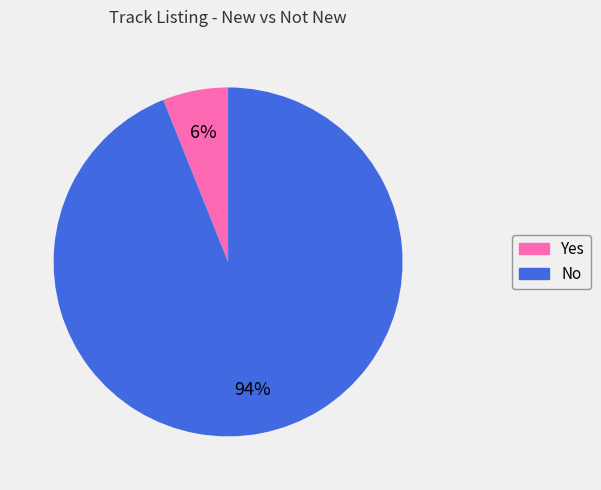

Is the sum of Yes and No greater than half?

Yes